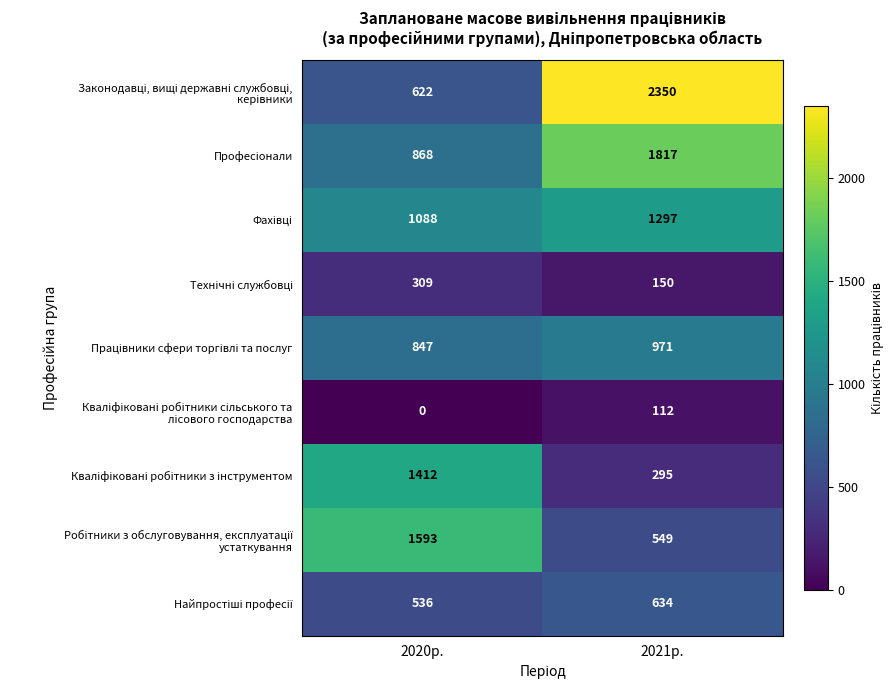

What is the spread (max minus min) of values at 2020р.?

1593